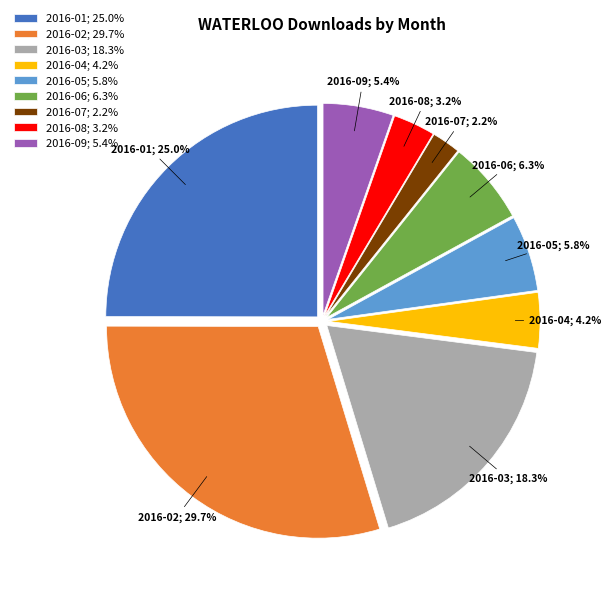

Which slice is the smallest?

2016-07